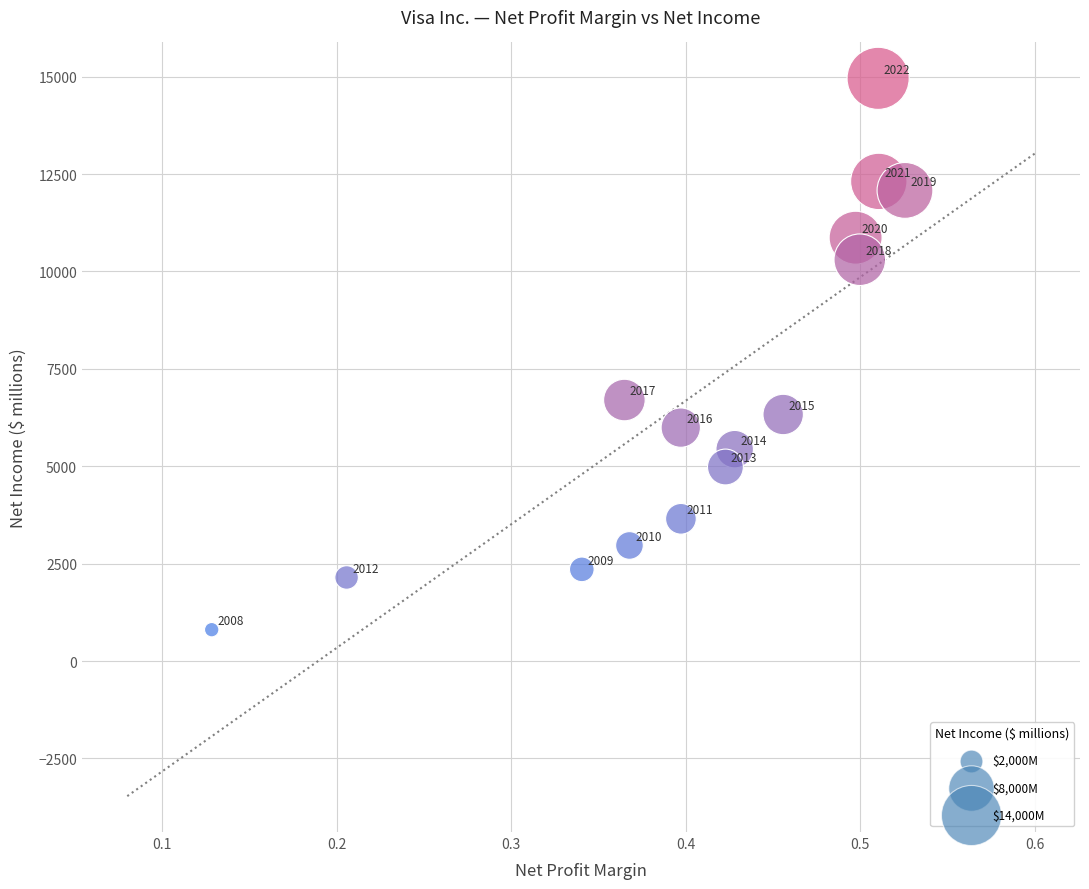

What Y value in the scatter plot is closest to 7880?

6699